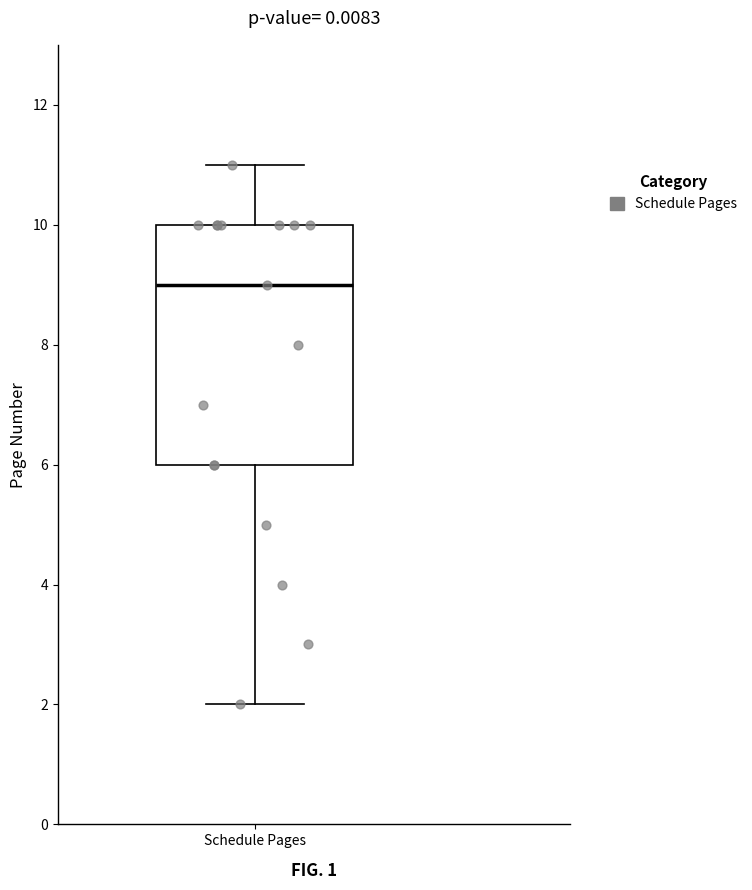

Where does the lower whisker of the box for Schedule Pages end on the y-axis? The values are not printed on the chart, so give them approximately, as read against the axis.

2